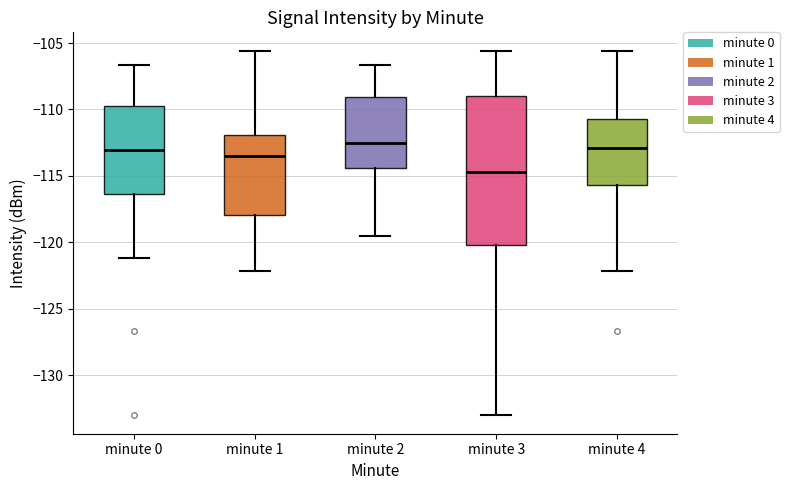

Which box is the tallest, from its lower edge to its upper edge?

minute 3